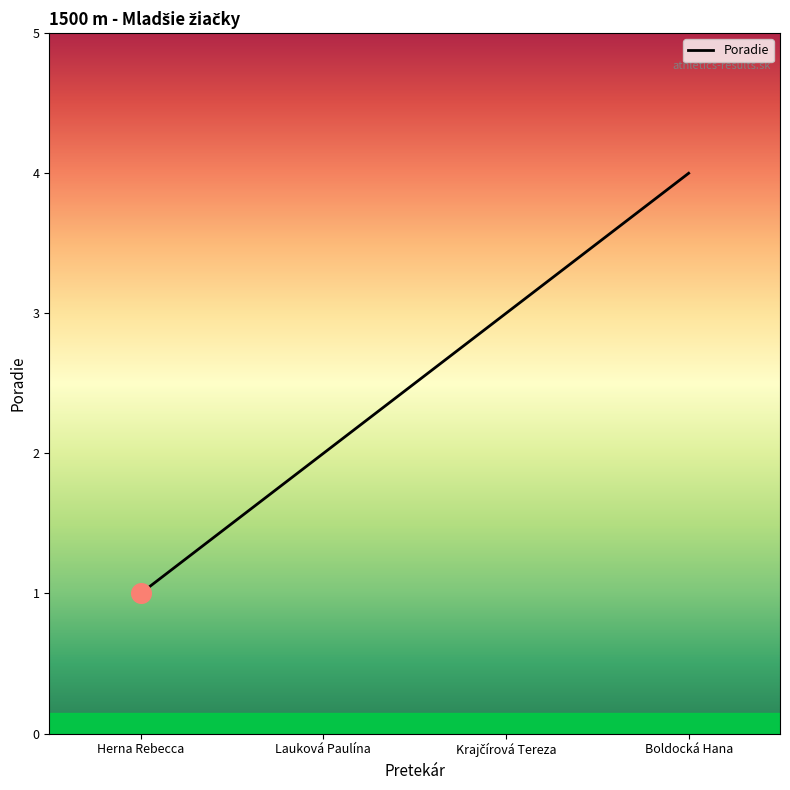

What is the maximum value shown in the chart?

4.0